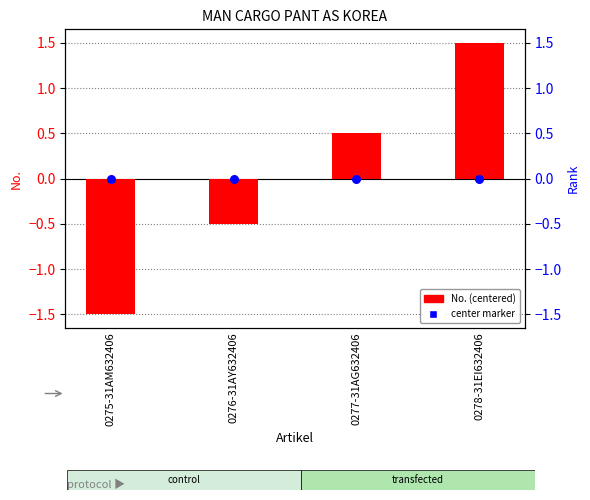

Which series reaches the maximum Y coordinate?

No. (centered)